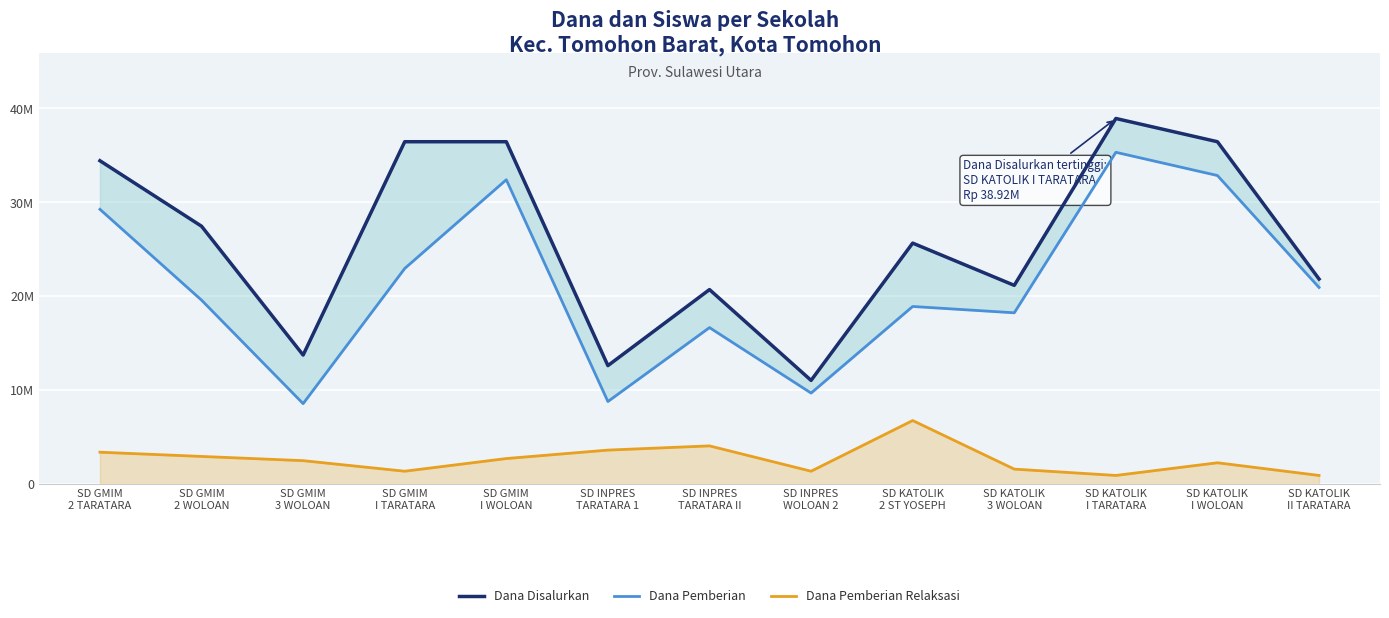

What is the value of the Dana Pemberian point at the 6th from the left?

8775000